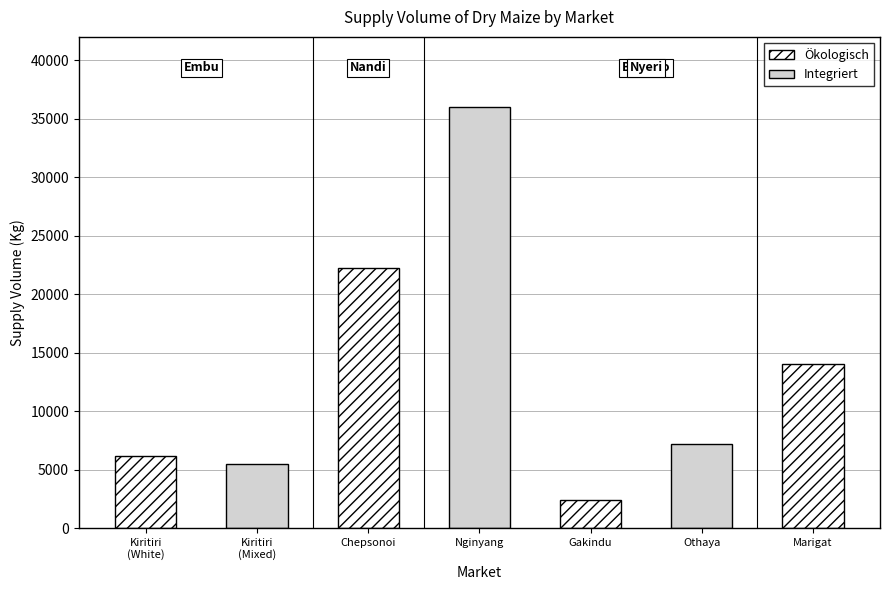

Reading right to left, extract all data points from this chart.

14000	7200	2400	36000	22200	5500	6200